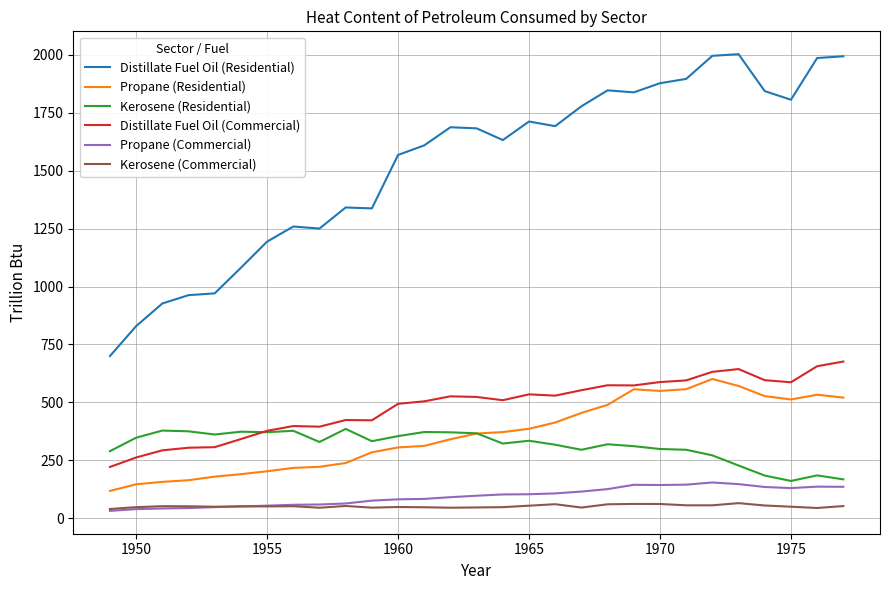

True or false: Kerosene (Commercial) and Distillate Fuel Oil (Residential) intersect in this chart.

False